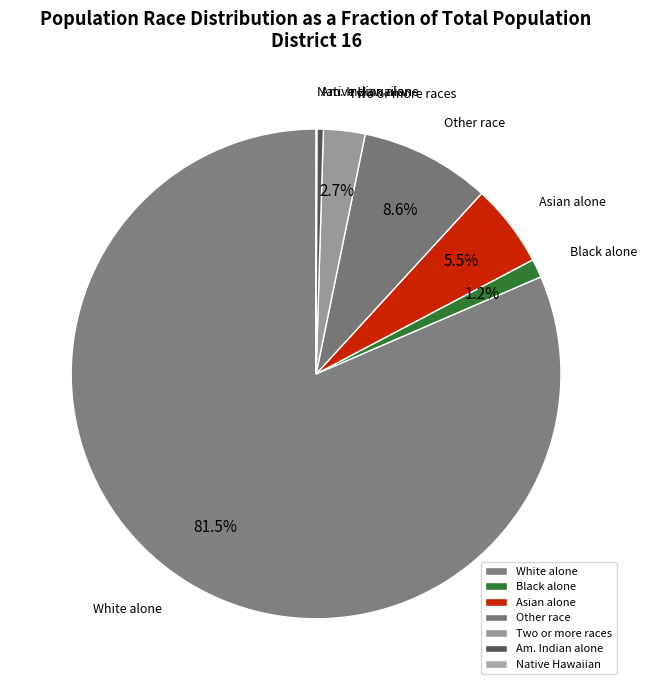

Between White alone and Black alone, which is larger?

White alone